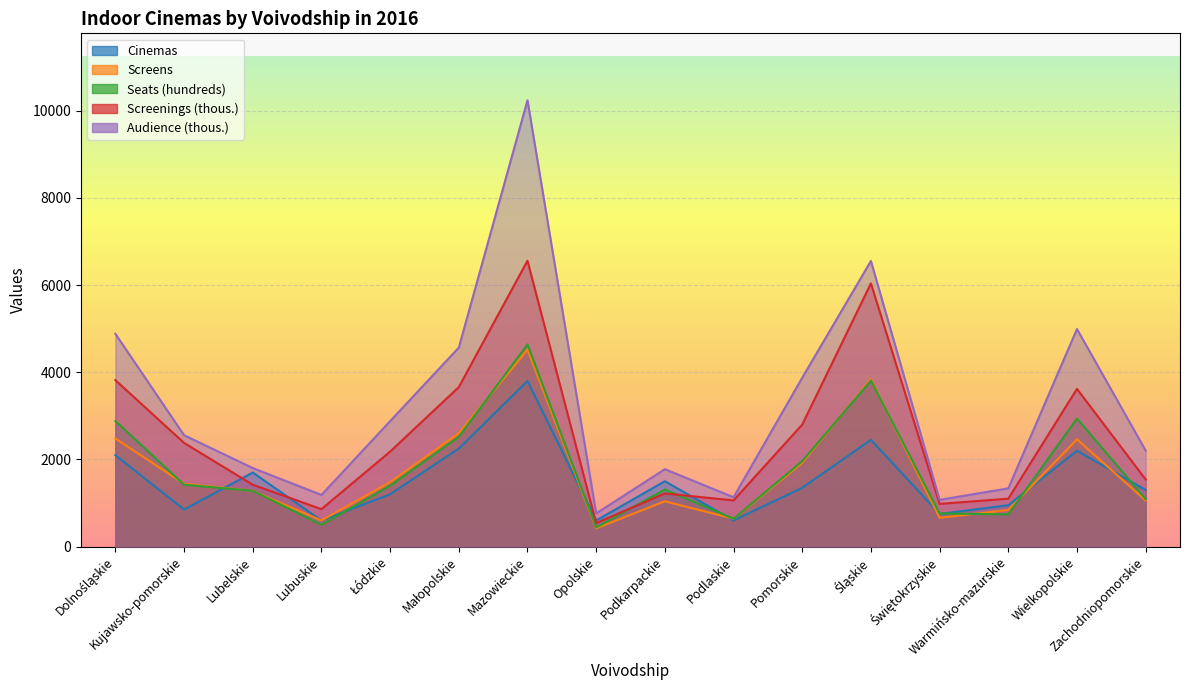

What is the label of the 14th point from the left?

Warmińsko-mazurskie